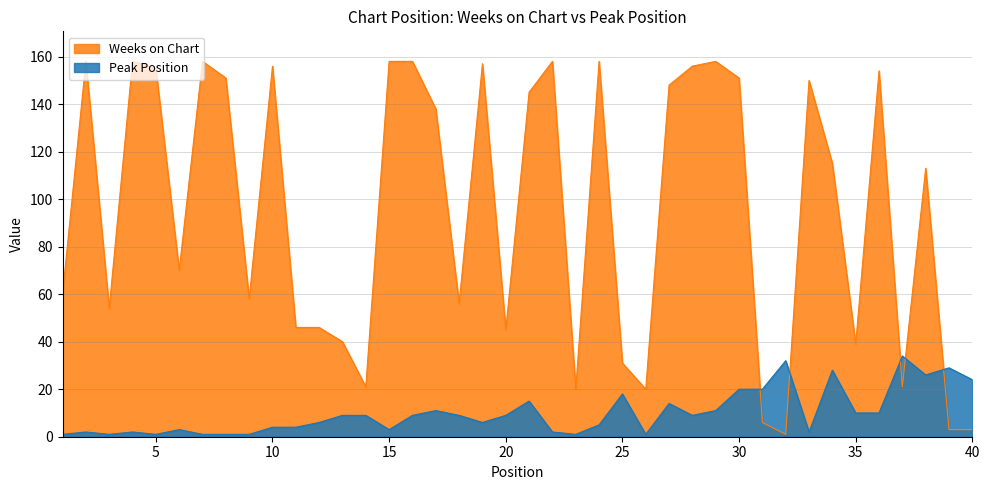

What is the difference between the maximum and minimum values in the Weeks on Chart series?

157